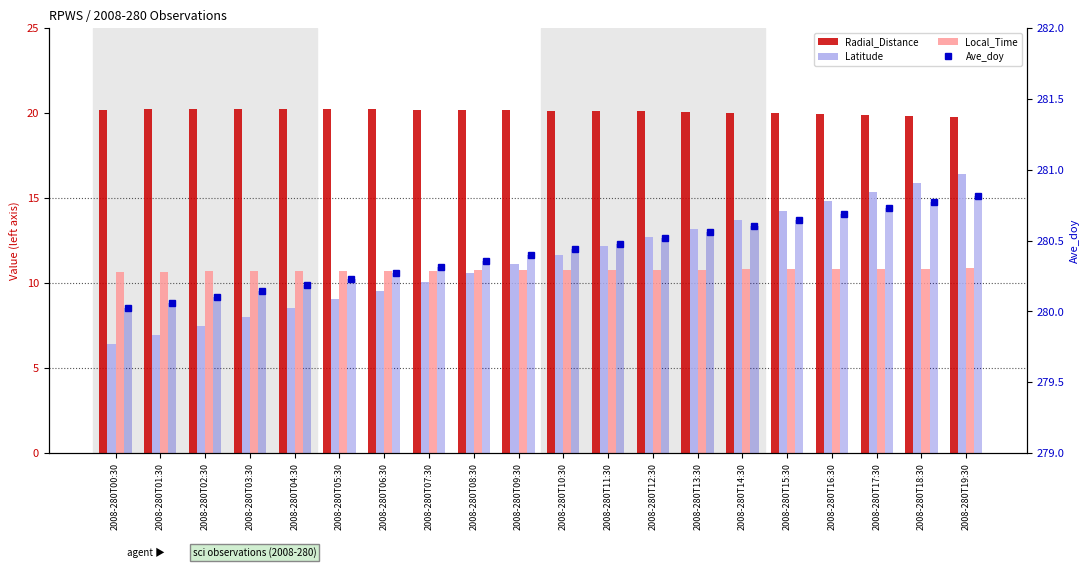

The Local_Time series shows 10.8 at 2008-280T12:30. True or false?

True